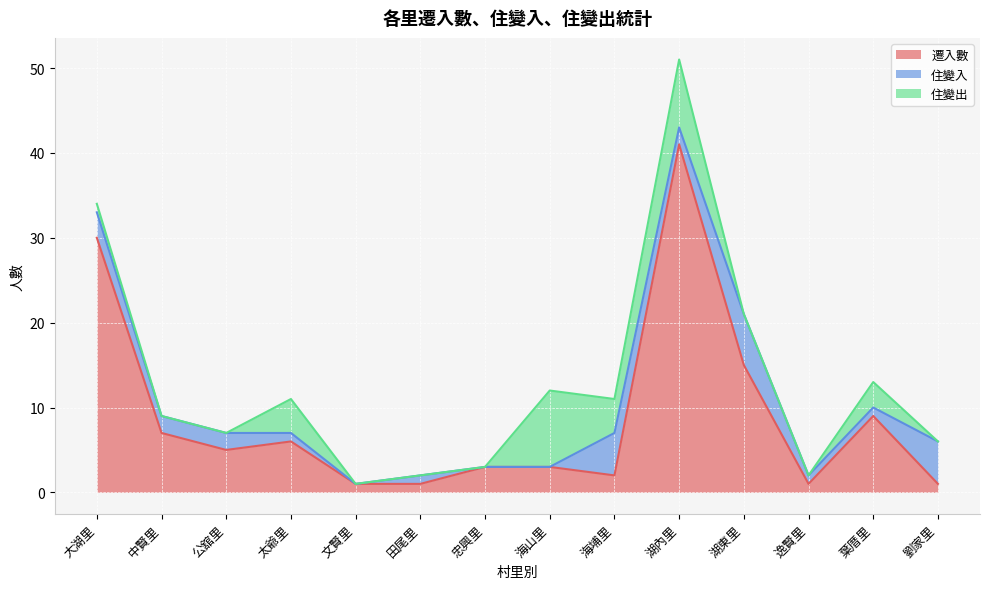

What is the difference between the second highest and minimum values in the 遷入數 series?

29